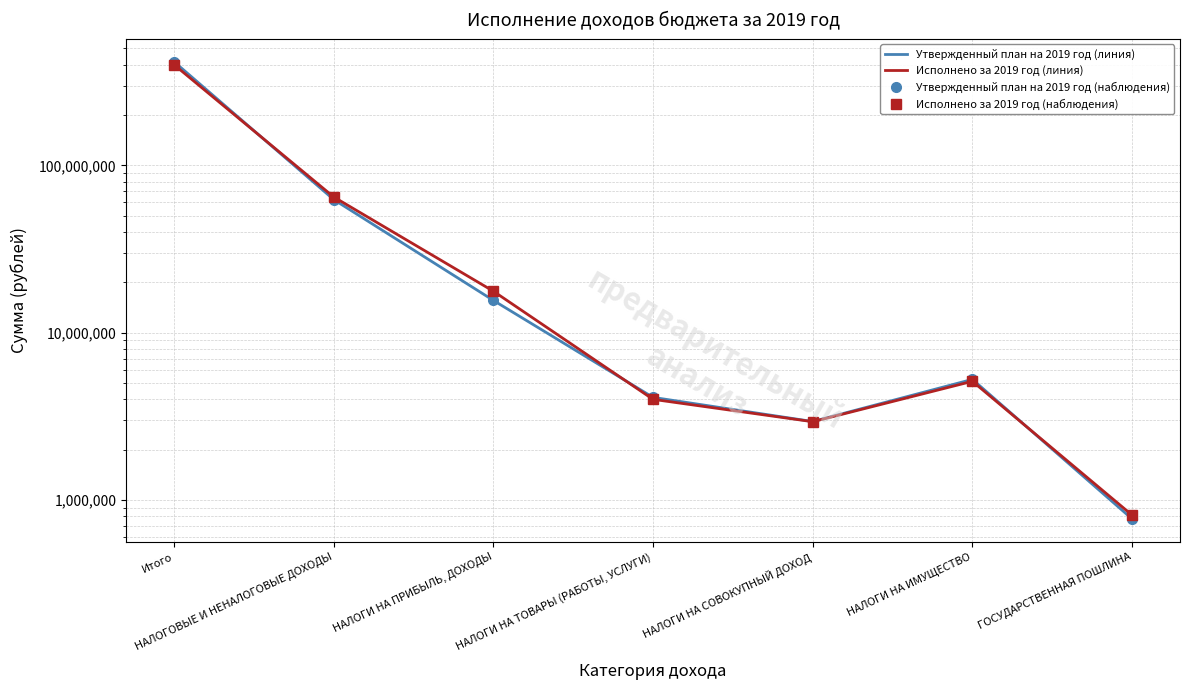

The Утвержденный план на 2019 год (линия) series shows 5759431.3 at НАЛОГИ НА ТОВАРЫ (РАБОТЫ, УСЛУГИ). True or false?

False